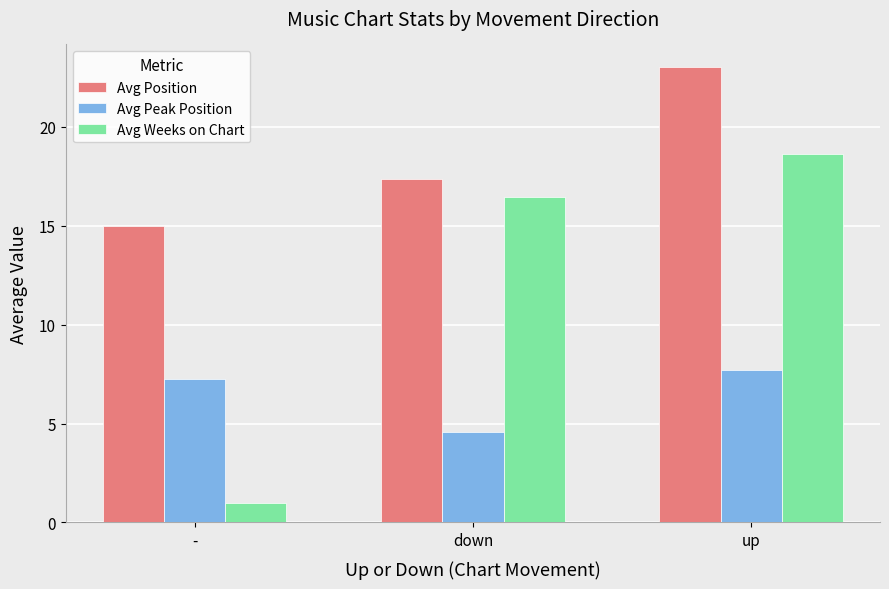

What is the maximum value for Avg Weeks on Chart?

18.6